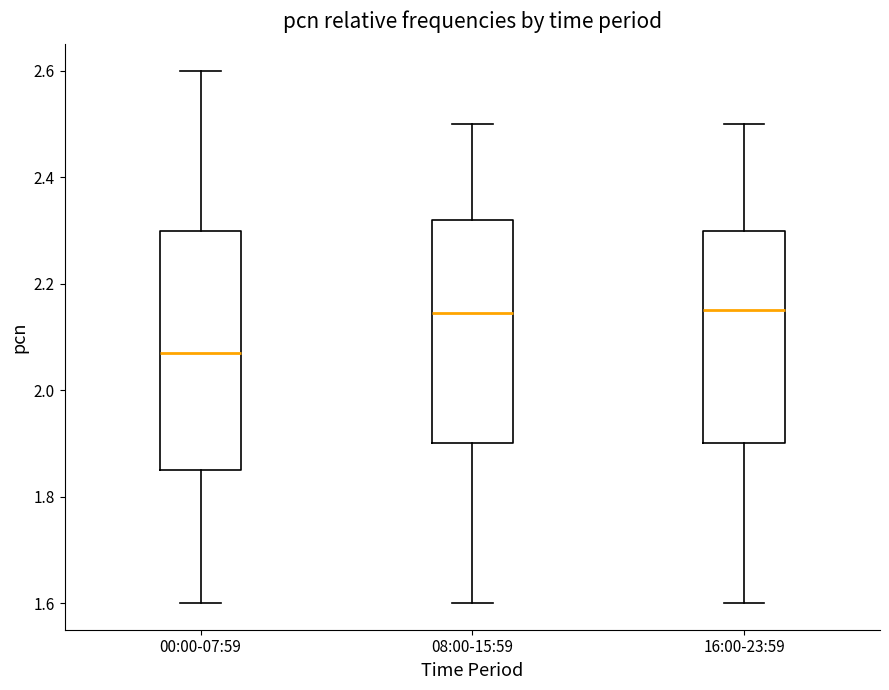

Where is the upper edge of the box for 00:00-07:59 on the y-axis? The values are not printed on the chart, so give them approximately, as read against the axis.

2.30